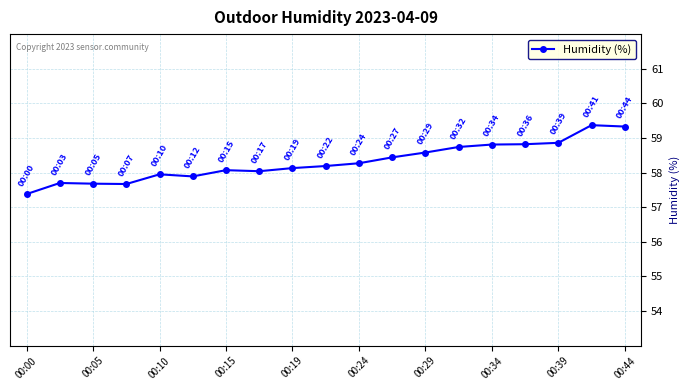

What is the minimum value shown in the chart?

57.4